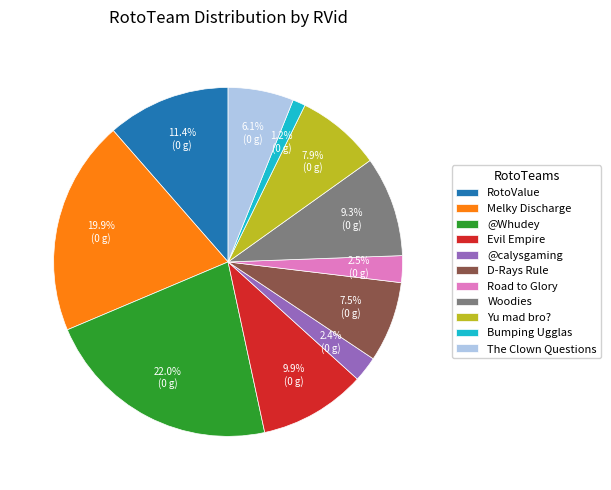

Which category has the smallest portion of the pie?

Bumping Ugglas